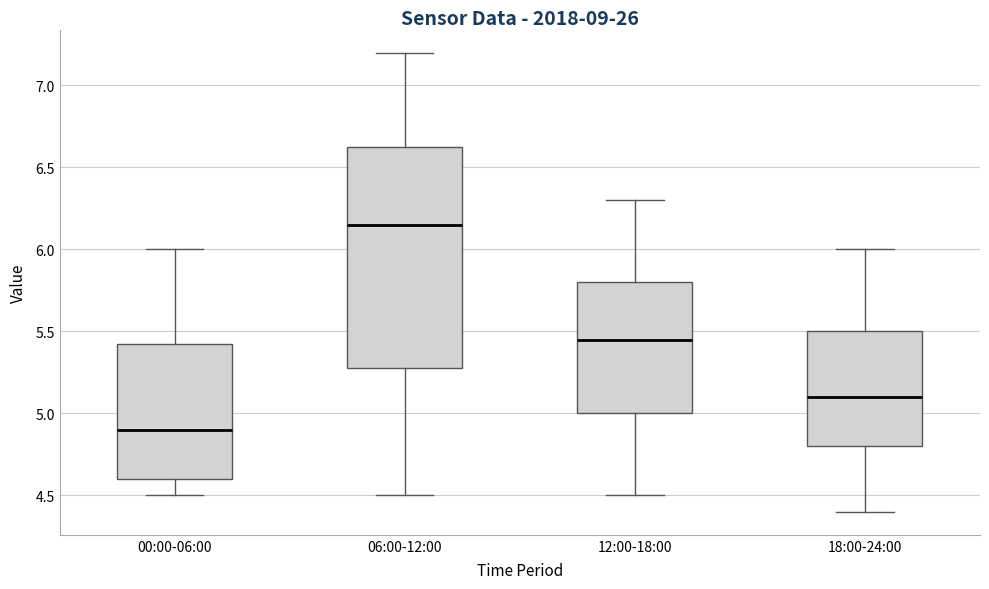

Comparing the boxes themselves (not the whiskers), which one is the tallest?

06:00-12:00